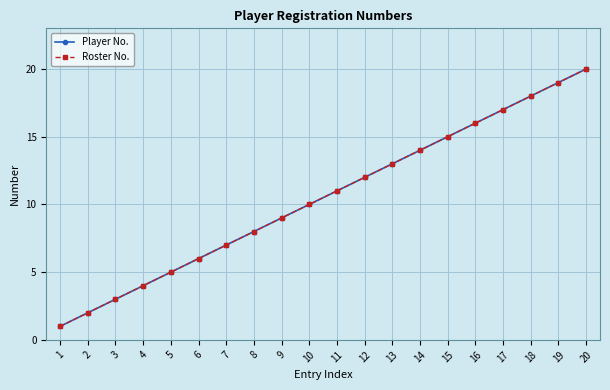

Read the Player No. value at 14, to the nearest 10.

10